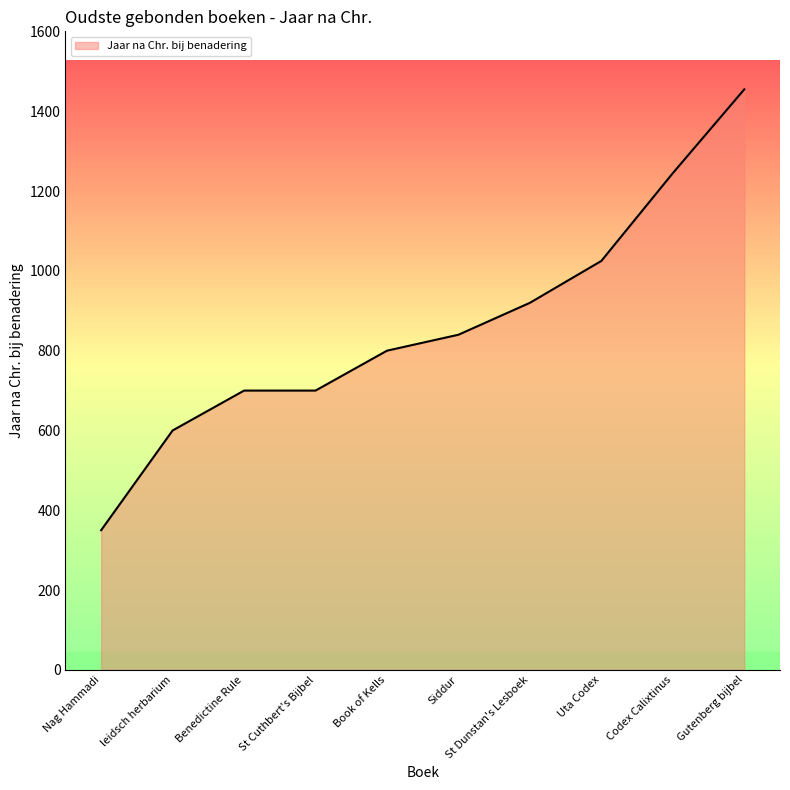

What position from the right is Book of Kells?

6